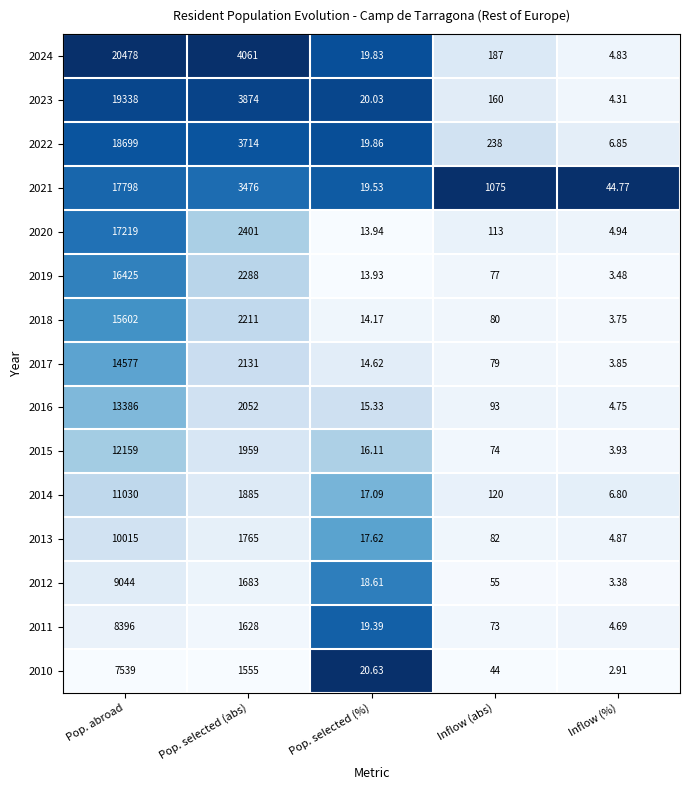

Is the value of 2020 at Inflow (%) greater than the value of 2017 at Inflow (%)?

Yes